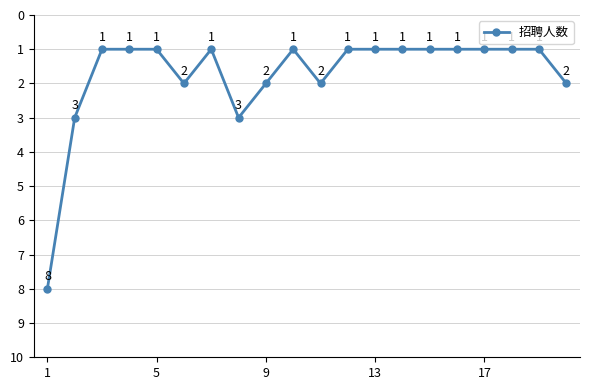

What is the value of the 11th point from the left?

2